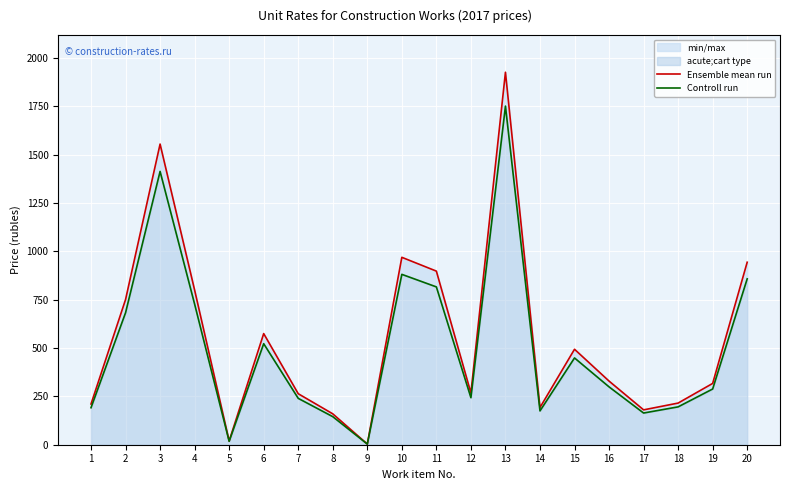

What is the sum of all Ensemble mean run values?

11069.7